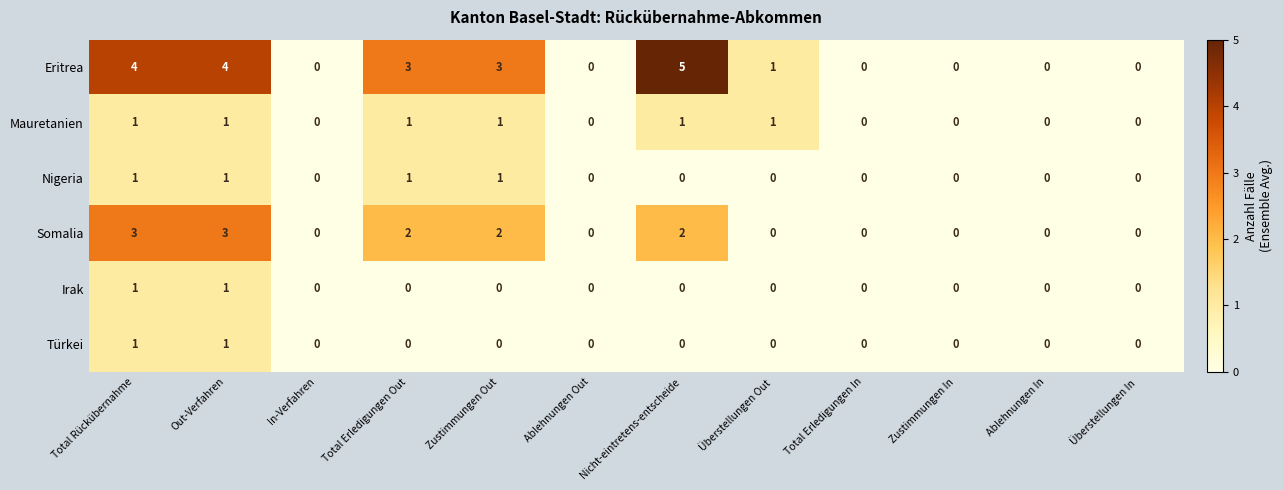

How many values in Nigeria are above zero?

4